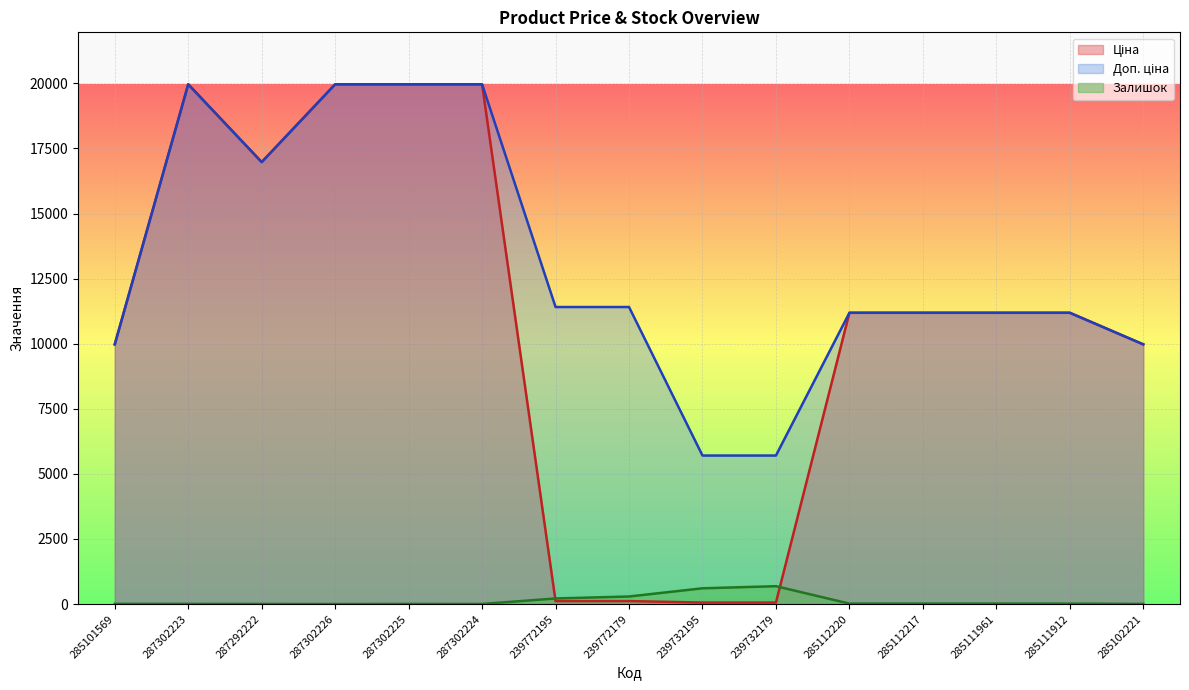

What is the label of the 7th point from the left?

239772195